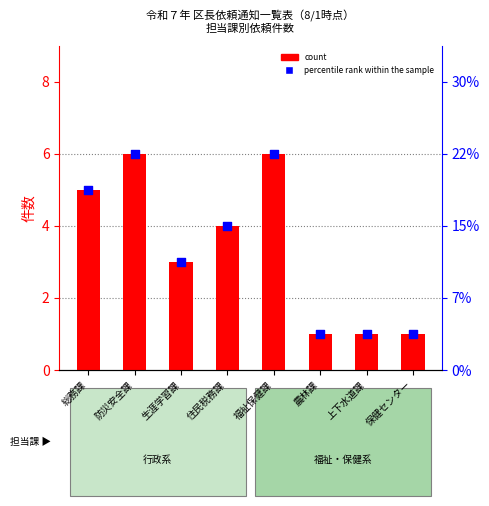

Which has a higher value, 住民税務課 or 上下水道課?

住民税務課